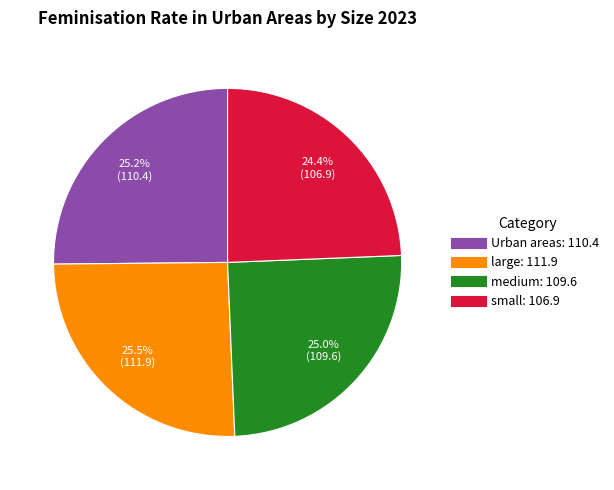

Is the sum of medium and small greater than half?

No